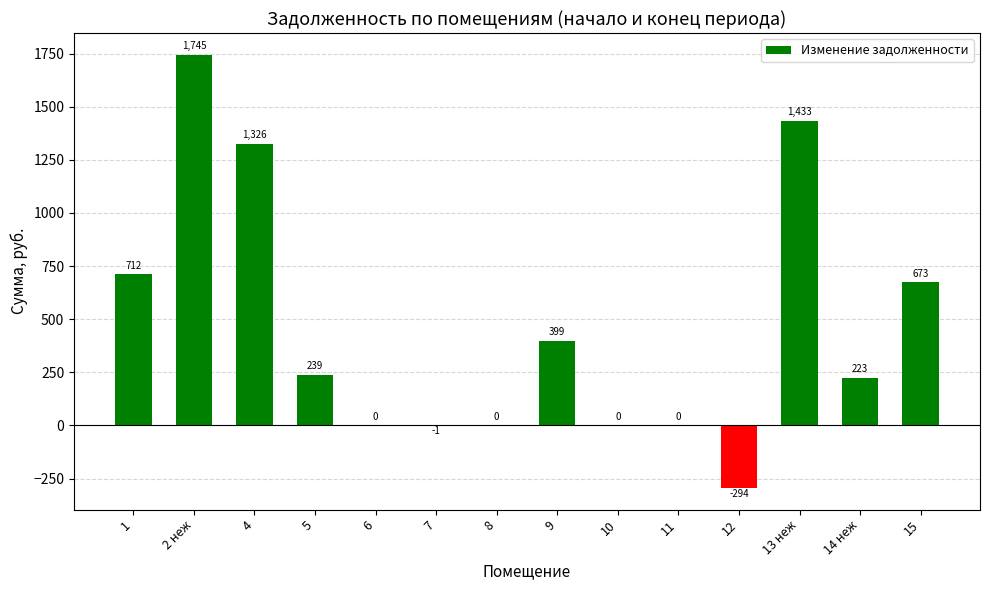

Between 15 and 10, which is larger?

15